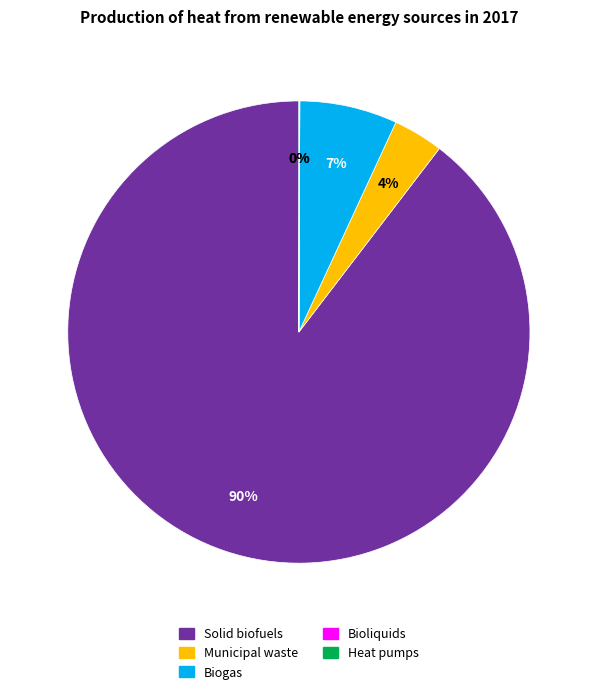

Which slice is the largest?

Solid biofuels